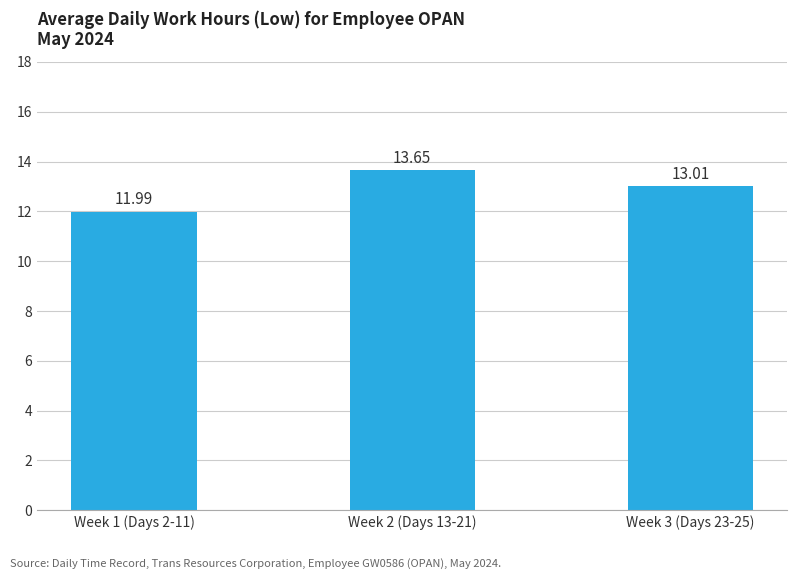

How many data points does each series have?

3